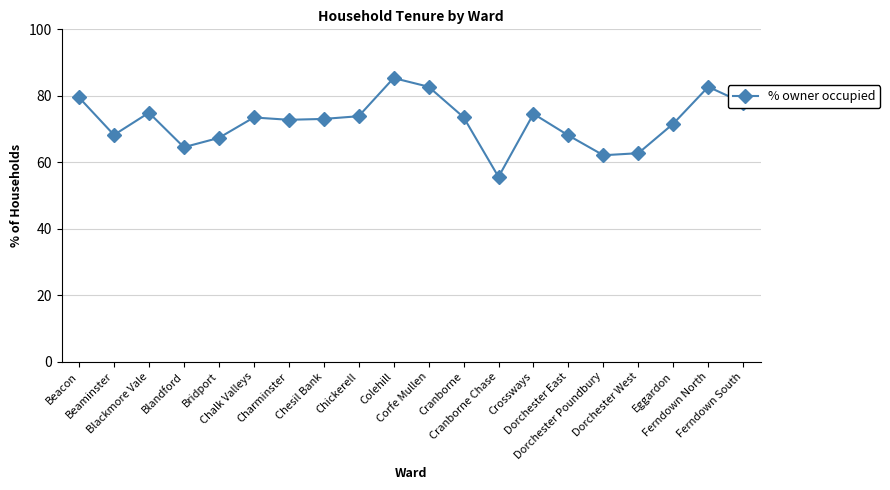

What is the average value?

72.2